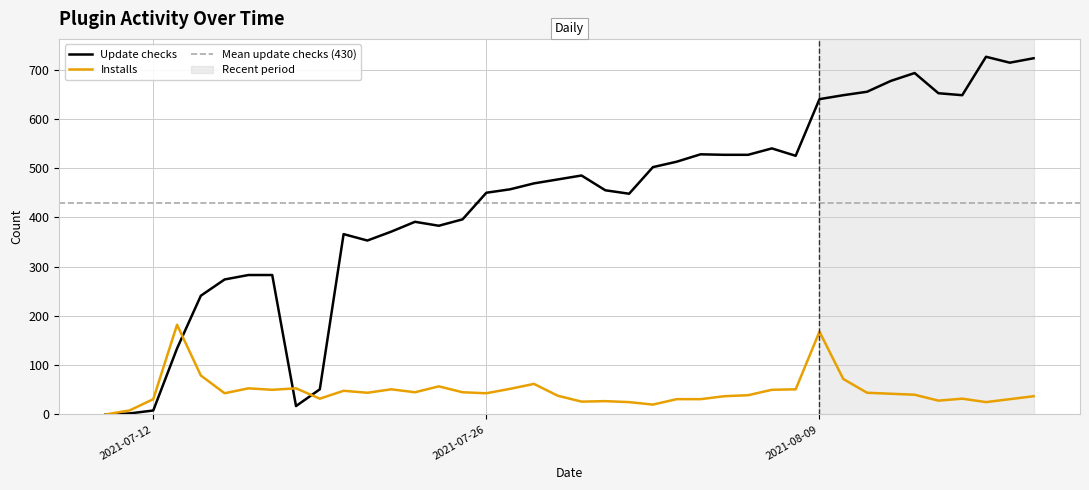

Is it true that Installs equals 43 at 2021-07-26?

True